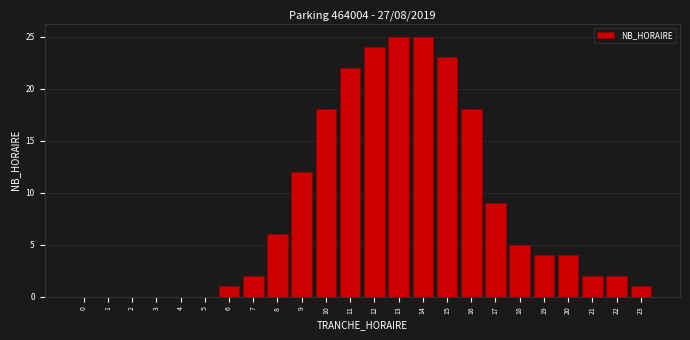

Reading left to right, what are all the values shown in this chart?

0=0	1=0	2=0	3=0	4=0	5=0	6=1	7=2	8=6	9=12	10=18	11=22	12=24	13=25	14=25	15=23	16=18	17=9	18=5	19=4	20=4	21=2	22=2	23=1